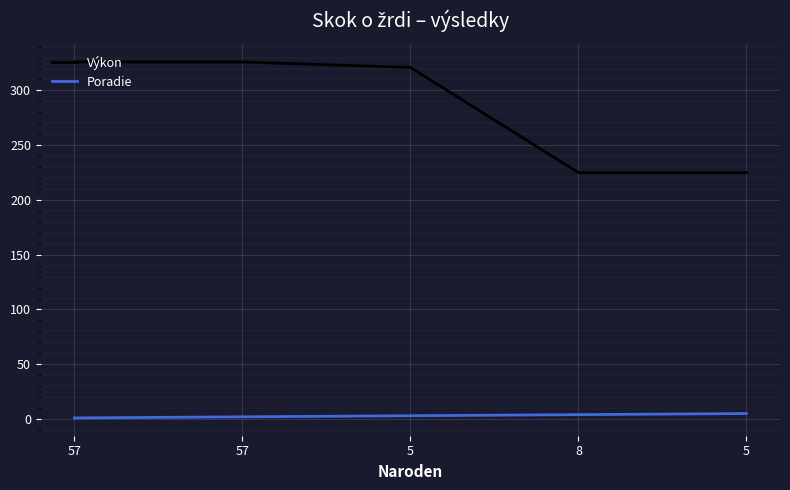

What is the sum of all Výkon values?

1423